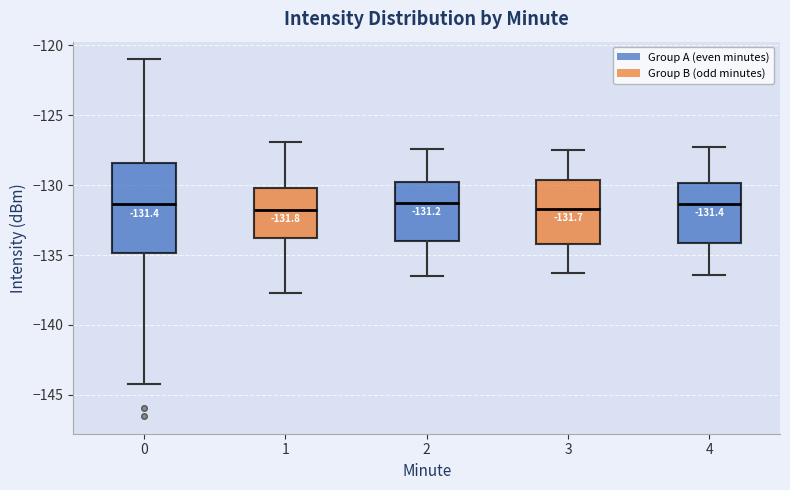

Which box is the tallest, from its lower edge to its upper edge?

0